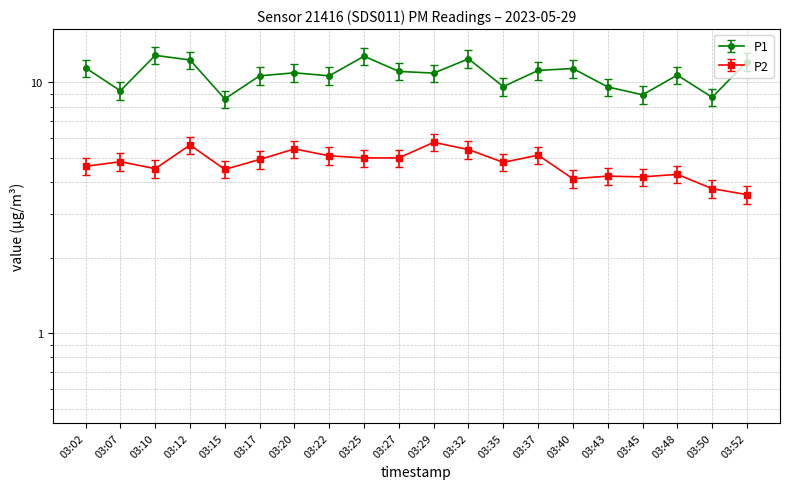

Where does the P2 series first go above 4?

03:02